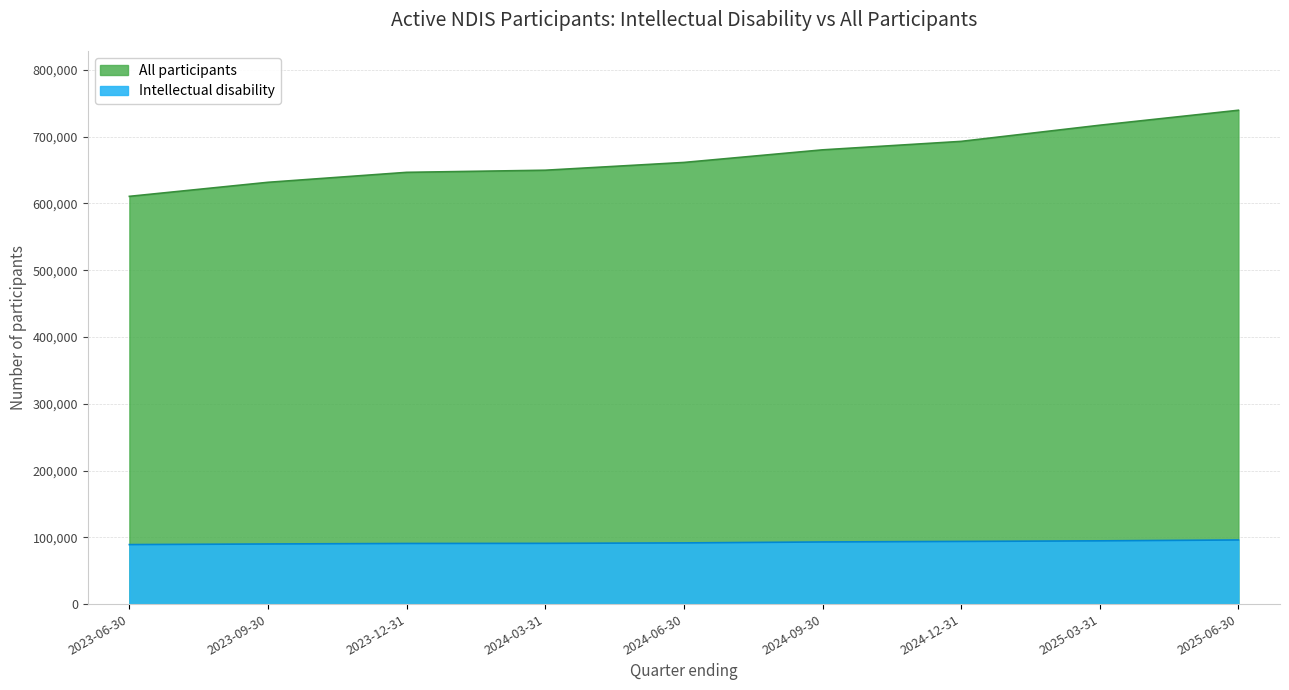

Which series has the largest total across all categories?

All participants